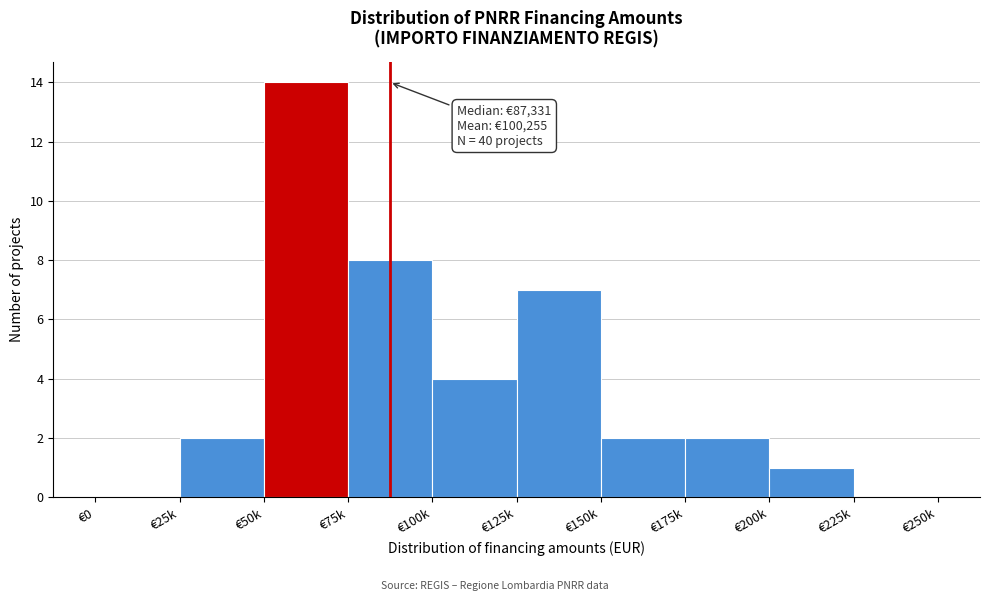

Reading left to right, transcribe all the data shown in this chart.

€0=0	€25k=2	€50k=14	€75k=8	€100k=4	€125k=7	€150k=2	€175k=2	€200k=1	€225k=0